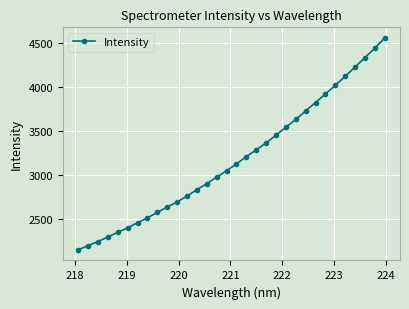

What is the difference between the maximum and minimum values?

2413.6